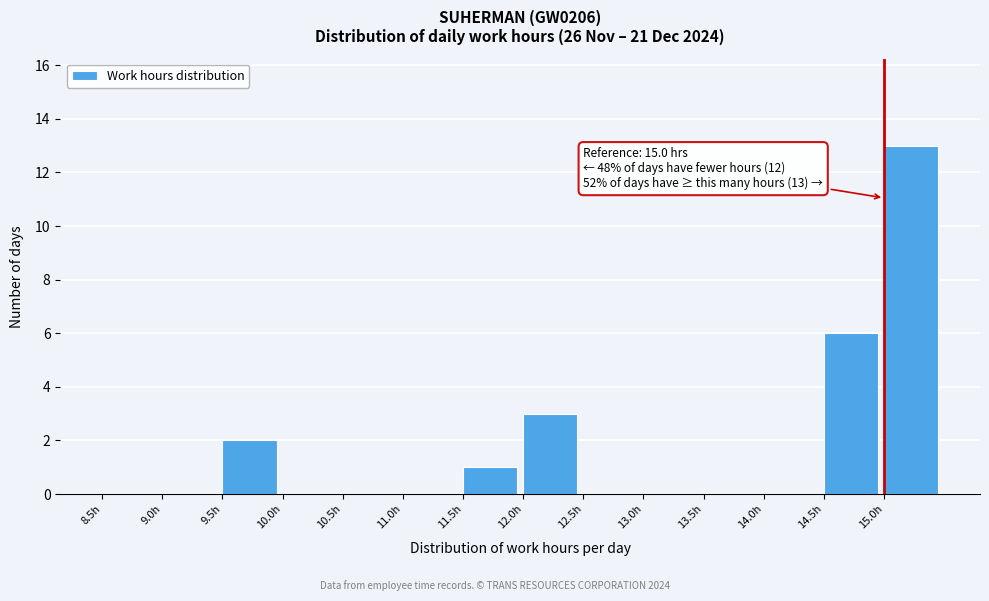

Which range on the x-axis has the tallest bar?

15.0 to 15.5